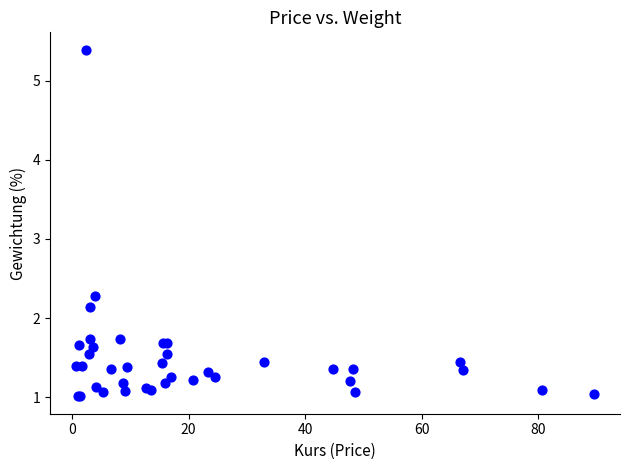

What Y value in the scatter plot is closest to 3?

2.3